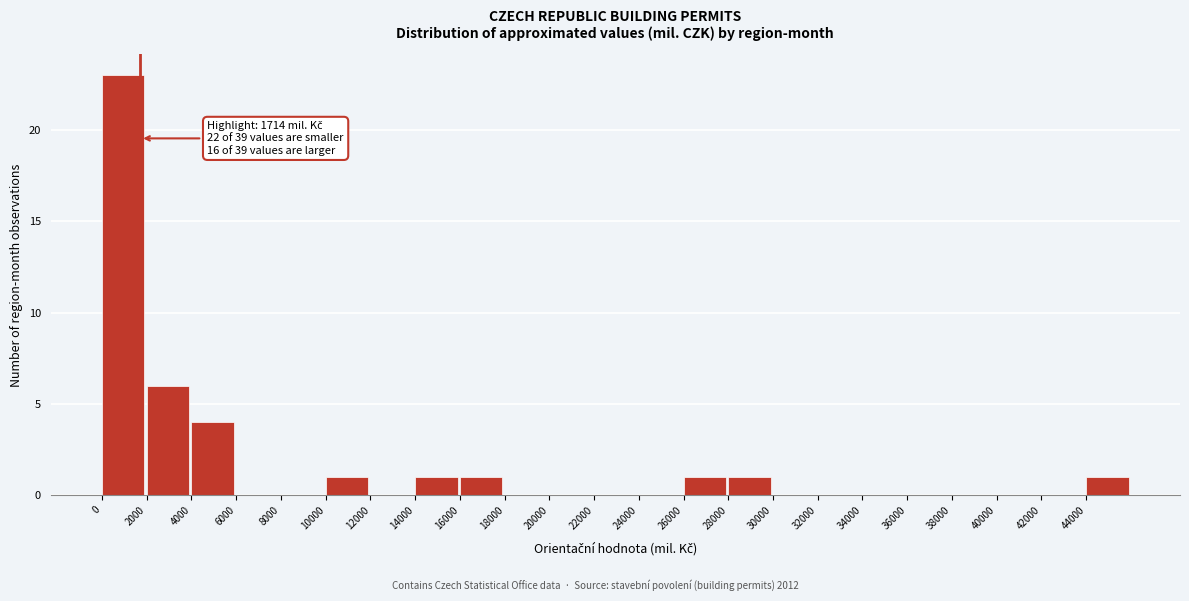

Which range on the x-axis has the tallest bar?

0 to 2000